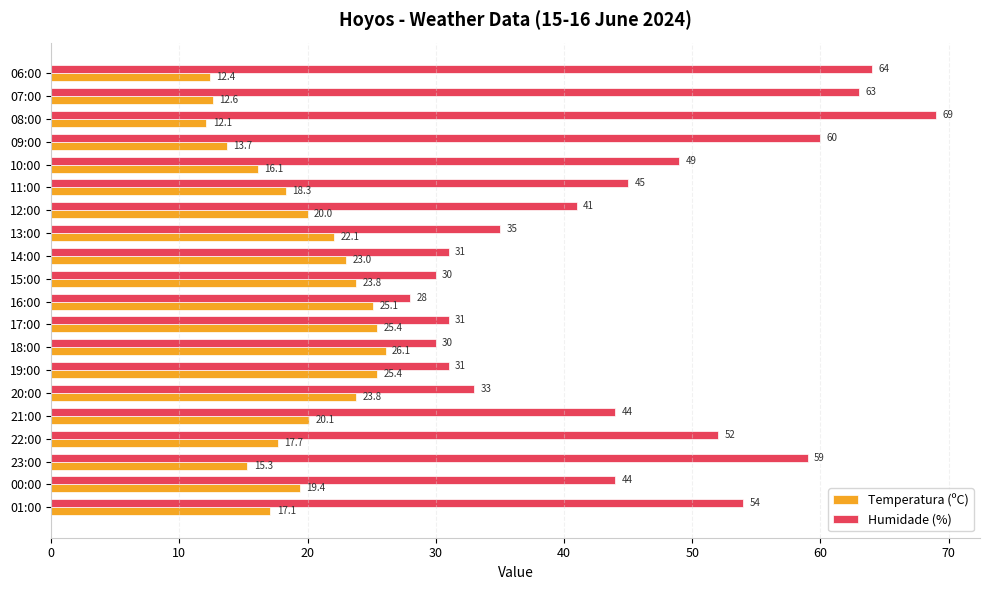

What are all the series names shown in the legend?

Temperatura (ºC), Humidade (%)